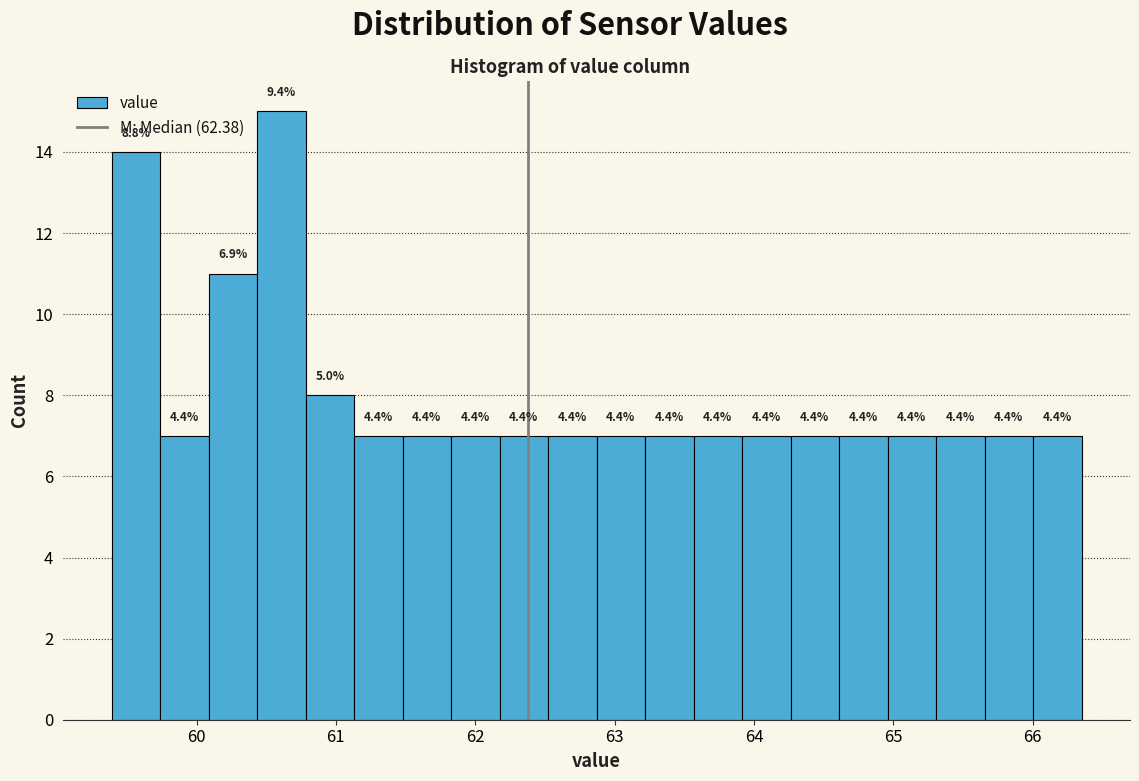

Read against the x-axis, roughly where is the centre of the tallest bar?

60.6